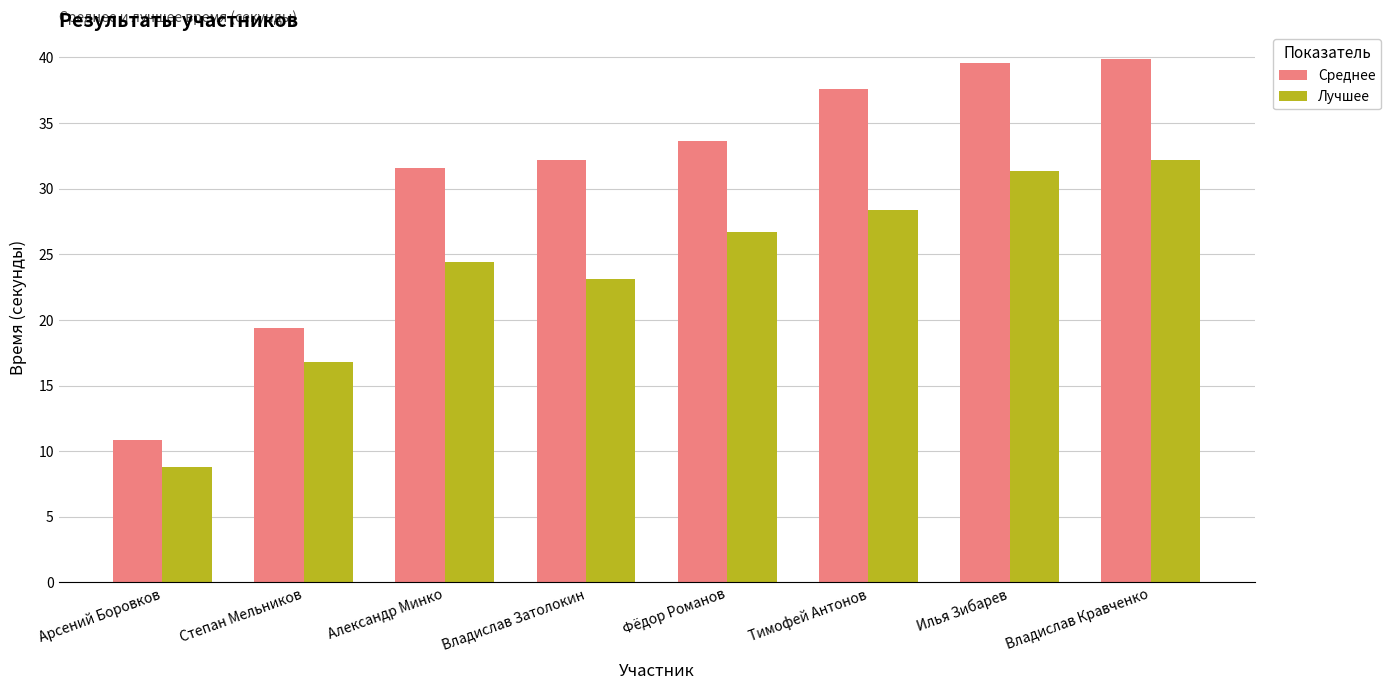

What is the greatest value displayed?

39.9